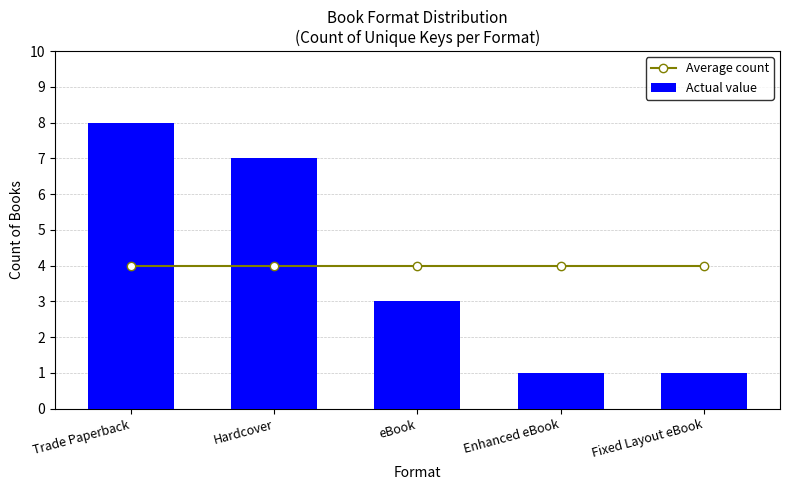

Reading left to right, list all the values displayed in this chart.

Average count: Trade Paperback=4	Hardcover=4	eBook=4	Enhanced eBook=4	Fixed Layout eBook=4
Actual value: Trade Paperback=8	Hardcover=7	eBook=3	Enhanced eBook=1	Fixed Layout eBook=1